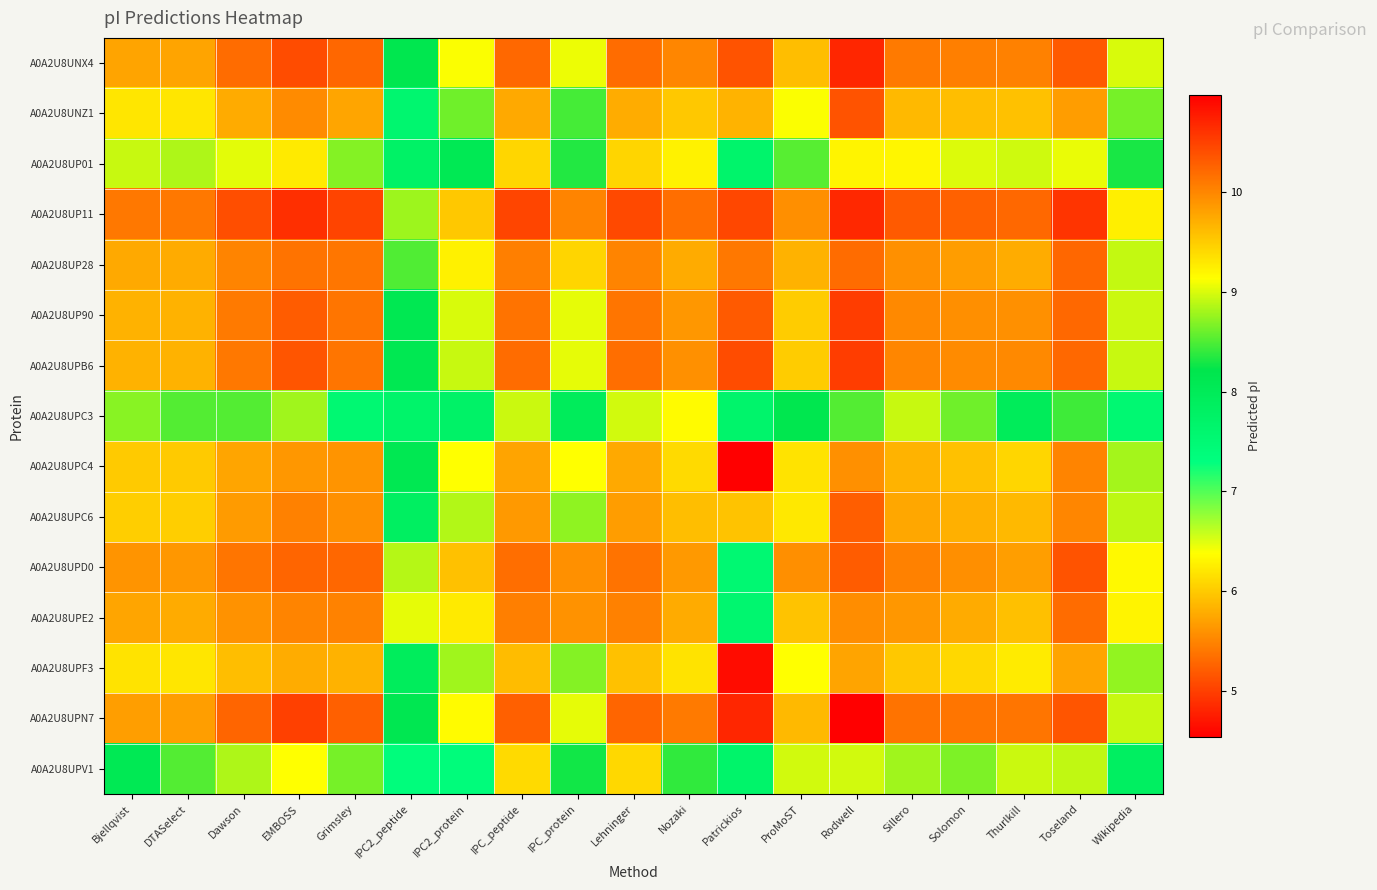

How many series are shown in this chart?

15